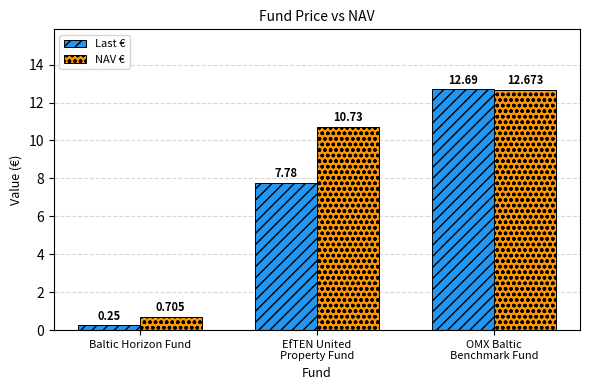

What position from the left is EfTEN United
Property Fund?

2